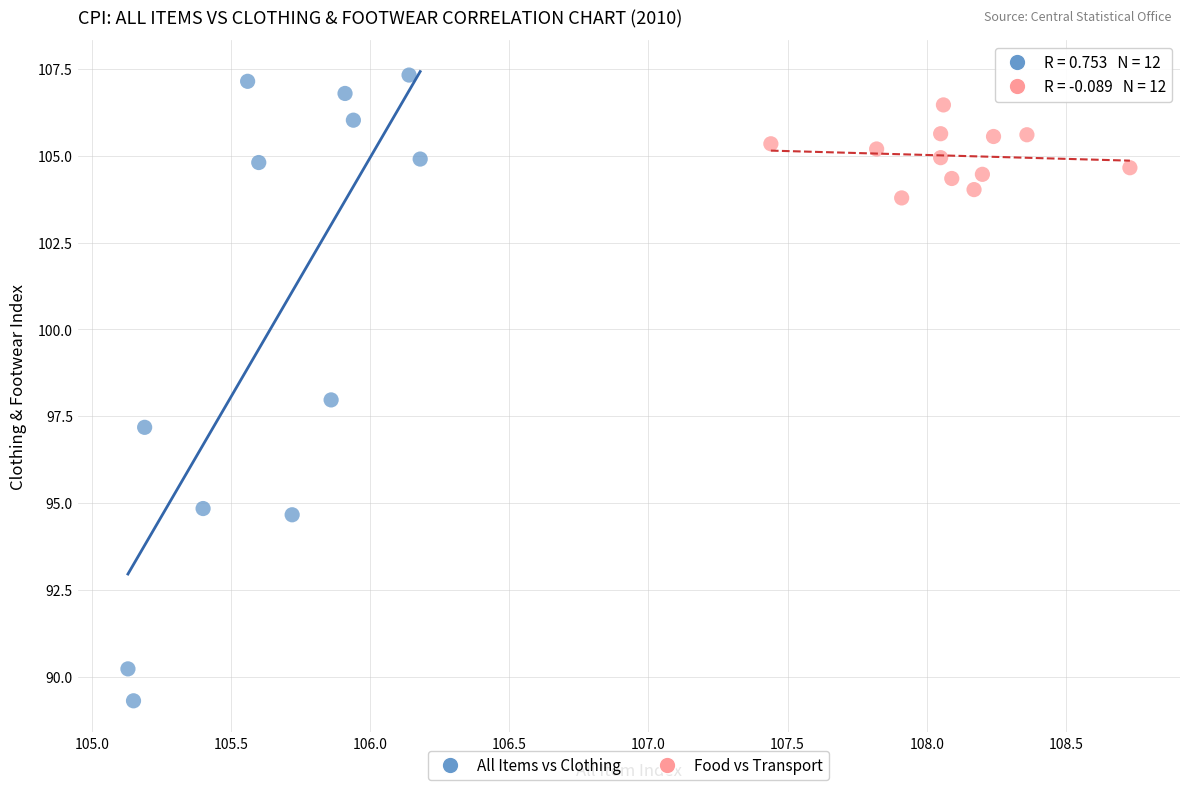

What are all the series names shown in the legend?

All Items vs Clothing, Food vs Transport